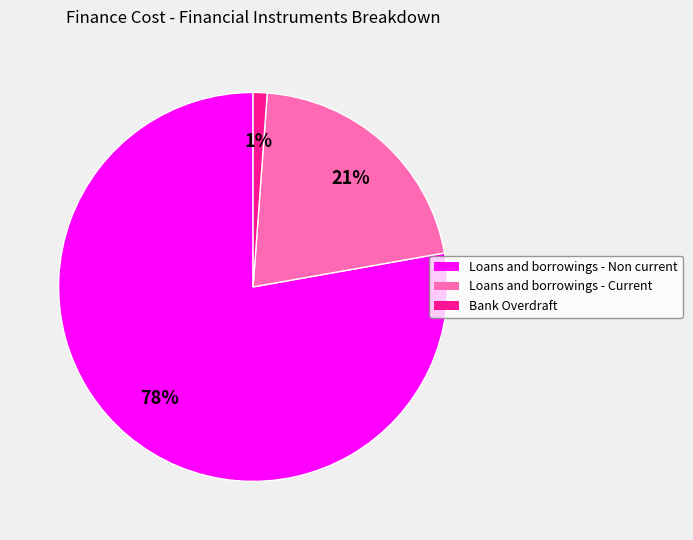

True or false: Bank Overdraft accounts for 1% of the total.

True